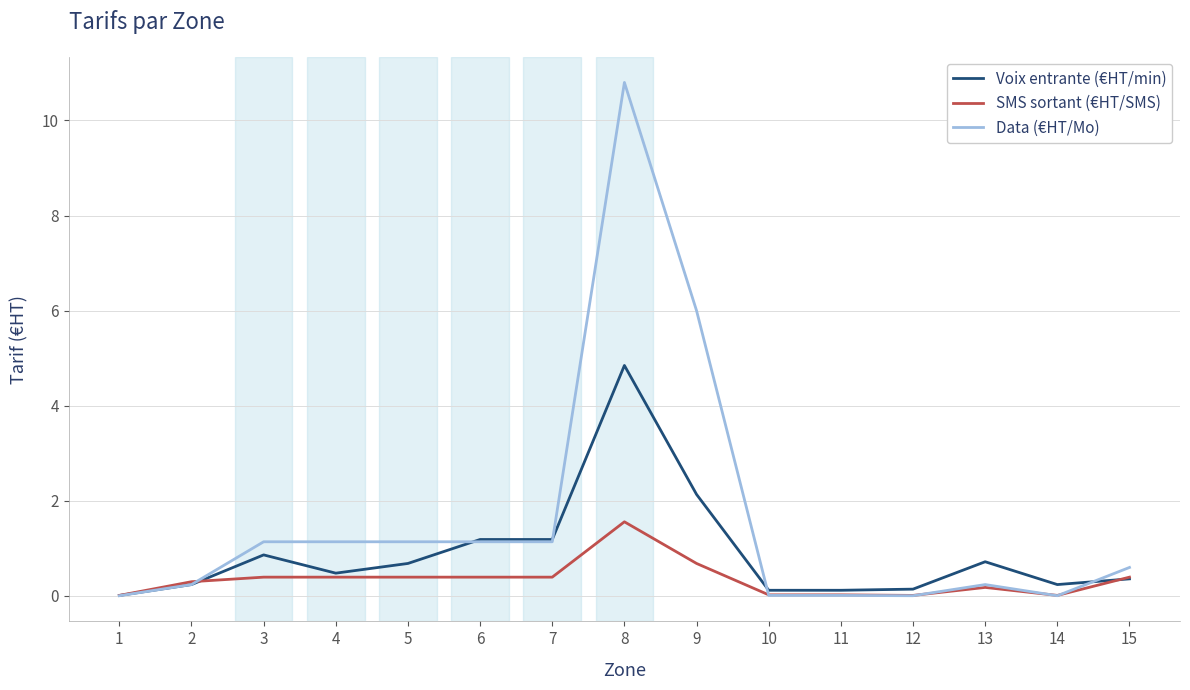

What is the sum of all SMS sortant (€HT/SMS) values?

5.2